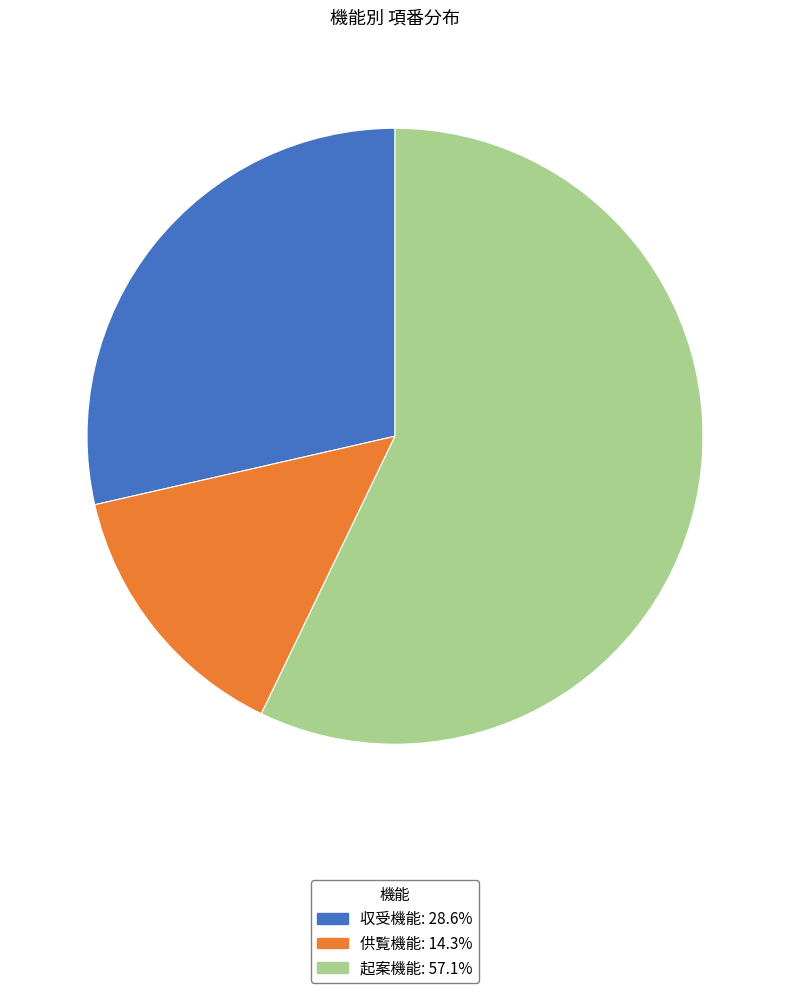

Approximately how many times larger is the value at 起案機能: 57.1% compared to 収受機能: 28.6%?

2.0